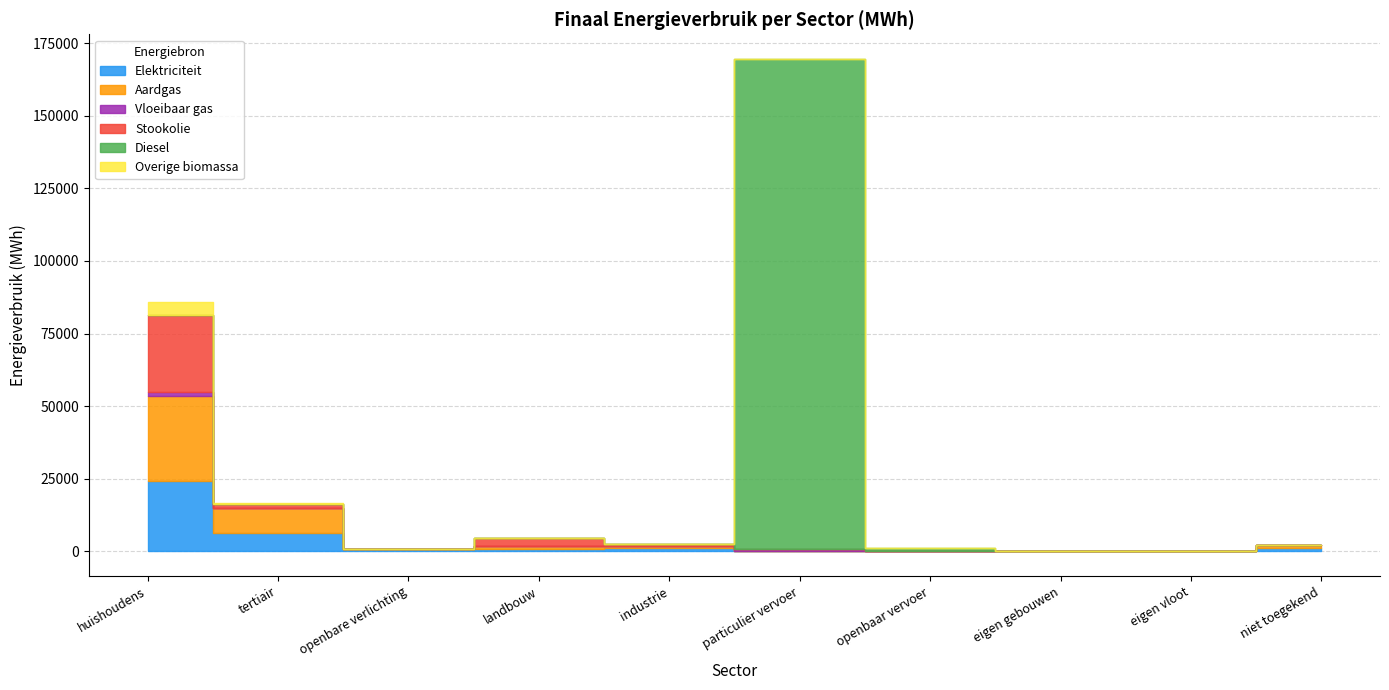

What are all the series names shown in the legend?

Elektriciteit, Aardgas, Vloeibaar gas, Stookolie, Diesel, Overige biomassa